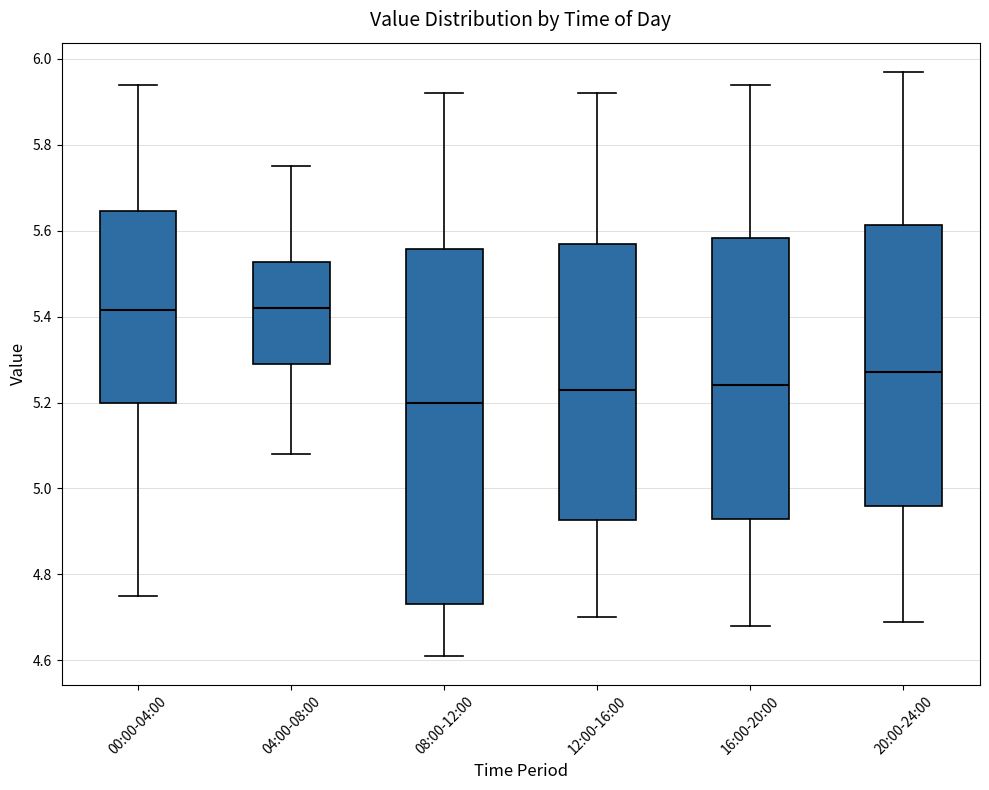

Comparing the boxes themselves (not the whiskers), which one is the tallest?

08:00-12:00